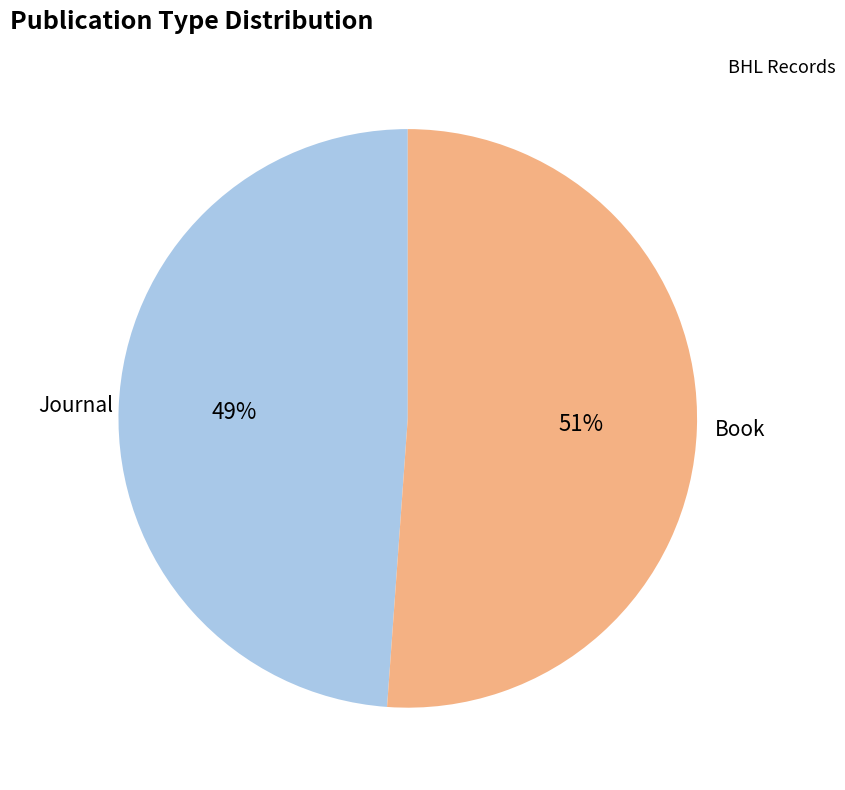

Combined, do Book and Journal account for over 50%?

Yes